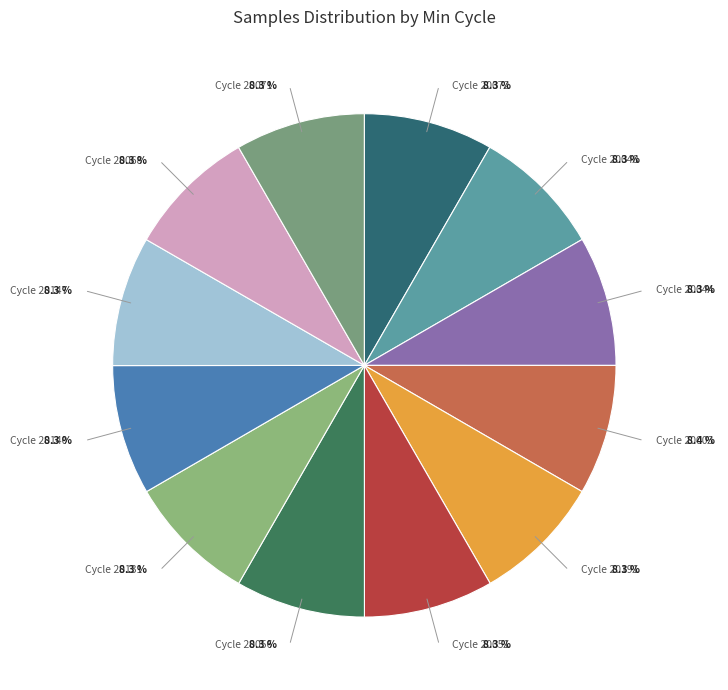

Does any single category account for the majority?

No